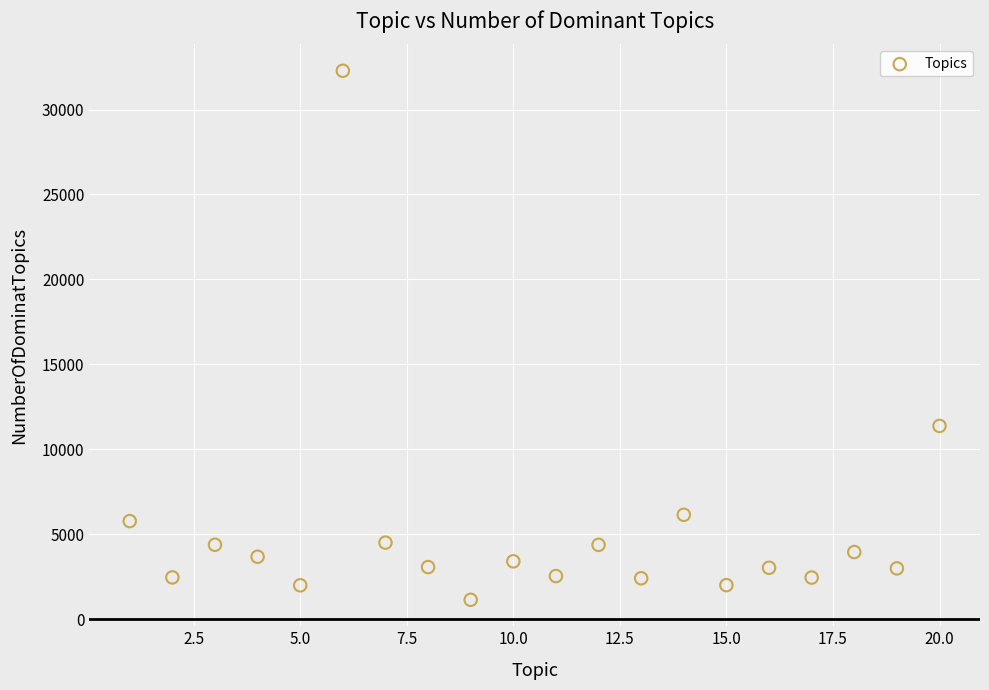

What is the range of Y values (max minus min)?

31139